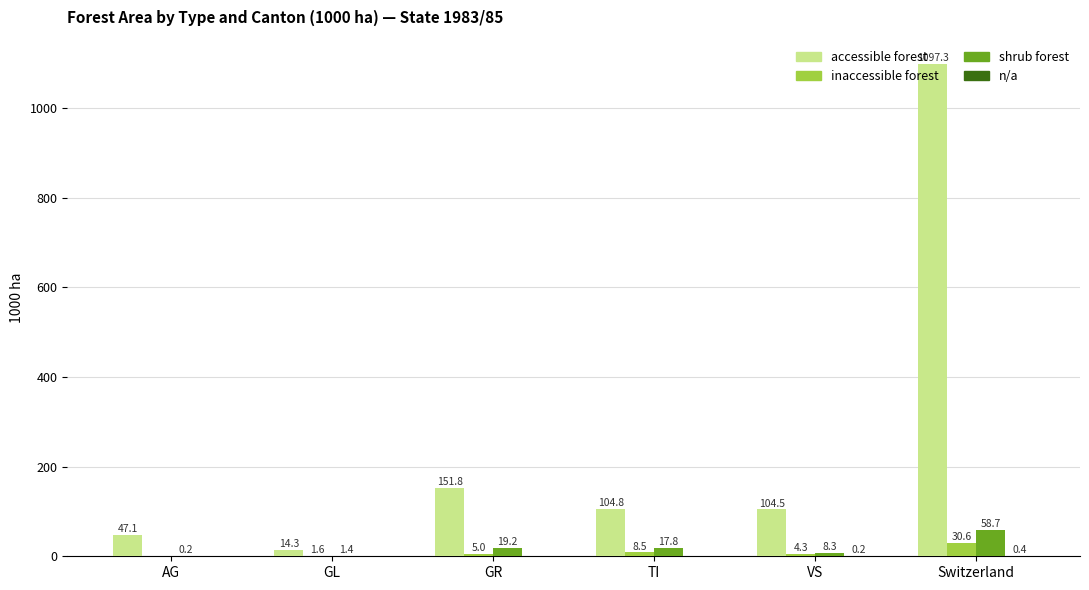

At which category is the sum across all series the highest?

Switzerland